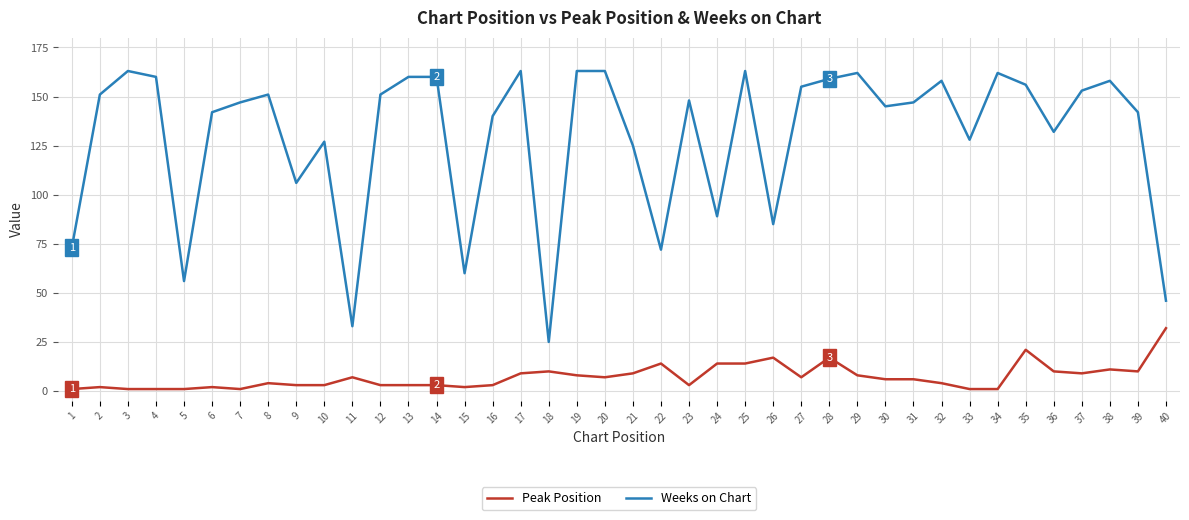

List the series in order of their overall mean, highest first.

Weeks on Chart, Peak Position